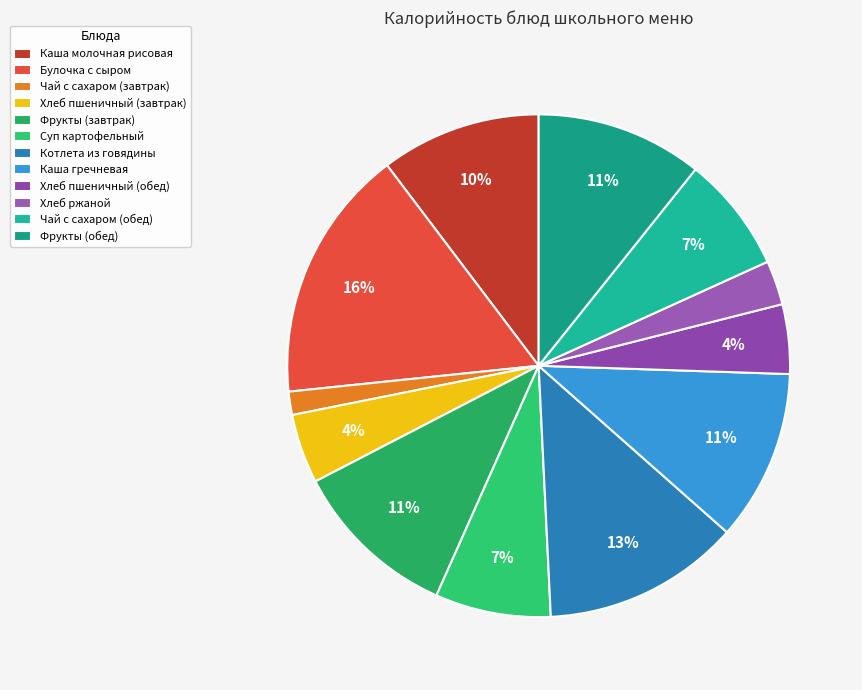

Which slice is the smallest?

Чай с сахаром (завтрак)